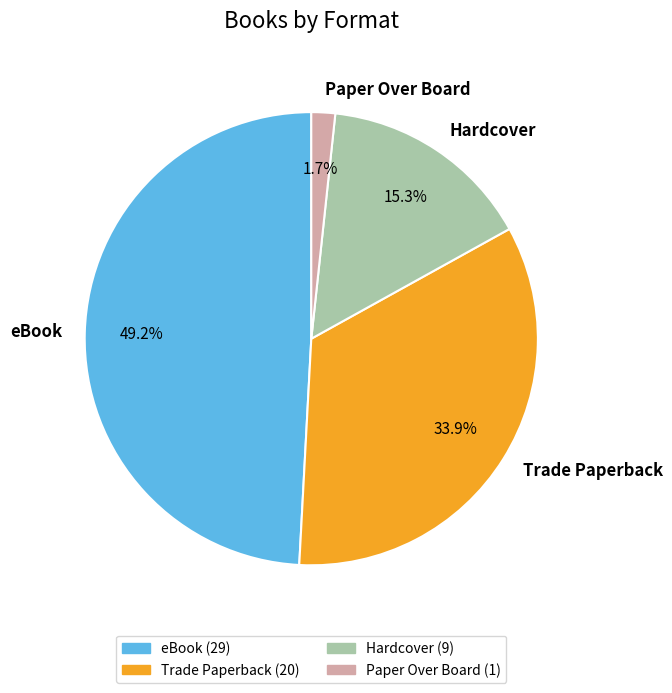

To the nearest percent, what percentage of the pie is Trade Paperback?

34%